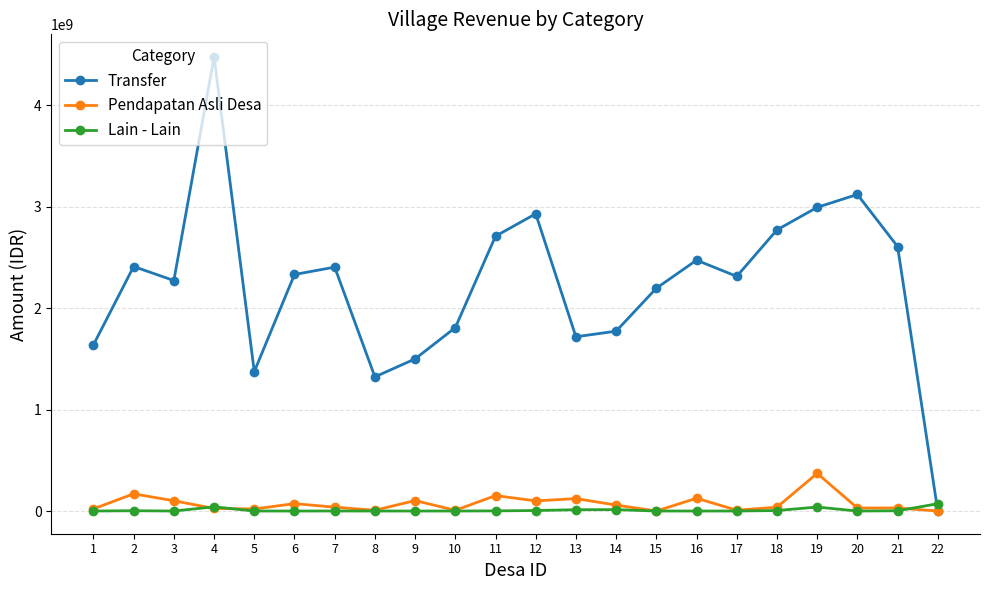

Which series has the largest range (max minus min)?

Transfer